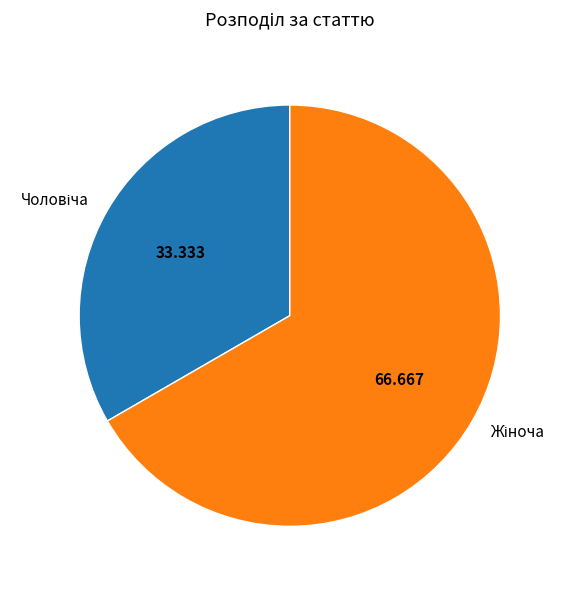

Does any single category account for the majority?

Yes